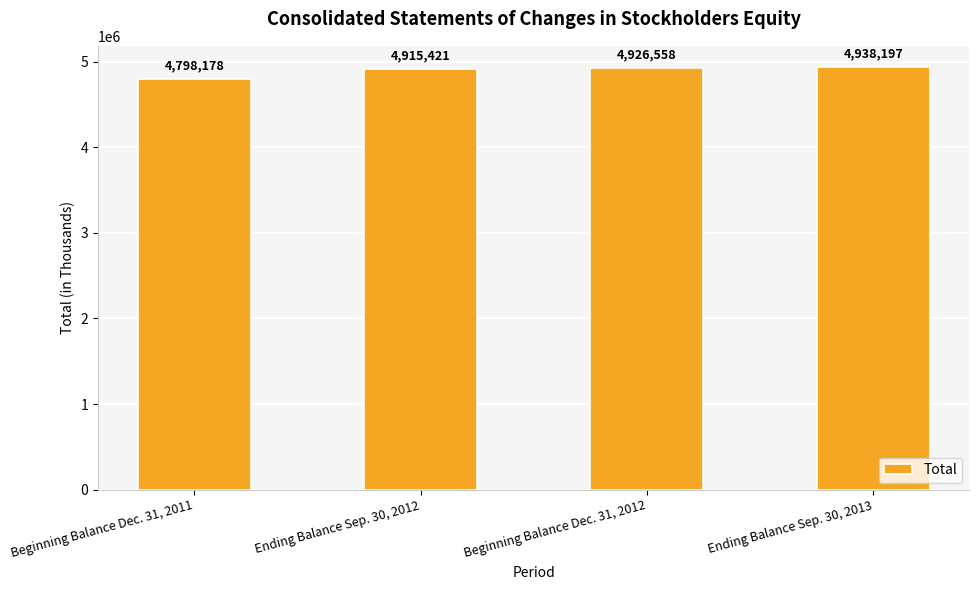

Reading left to right, list all the values displayed in this chart.

Beginning Balance Dec. 31, 2011=4798178	Ending Balance Sep. 30, 2012=4915421	Beginning Balance Dec. 31, 2012=4926558	Ending Balance Sep. 30, 2013=4938197